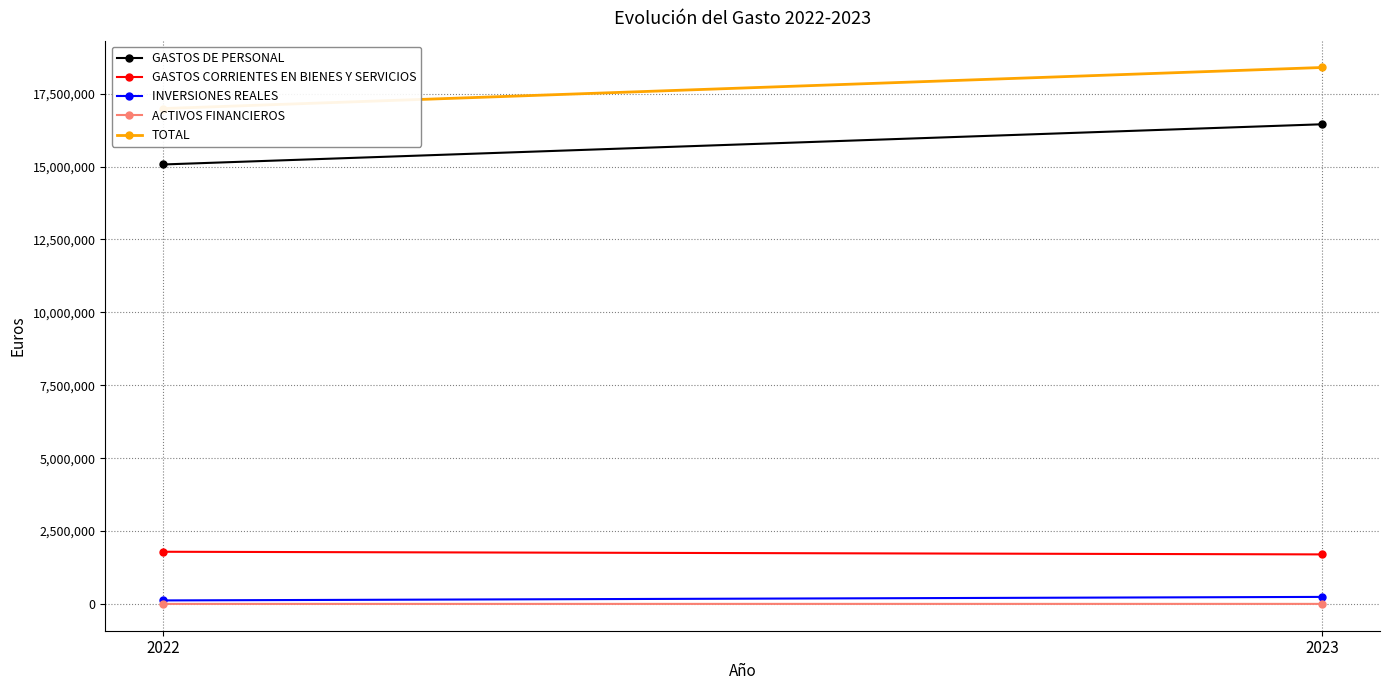

Is the value of INVERSIONES REALES at 2023 greater than the value of ACTIVOS FINANCIEROS at 2023?

Yes